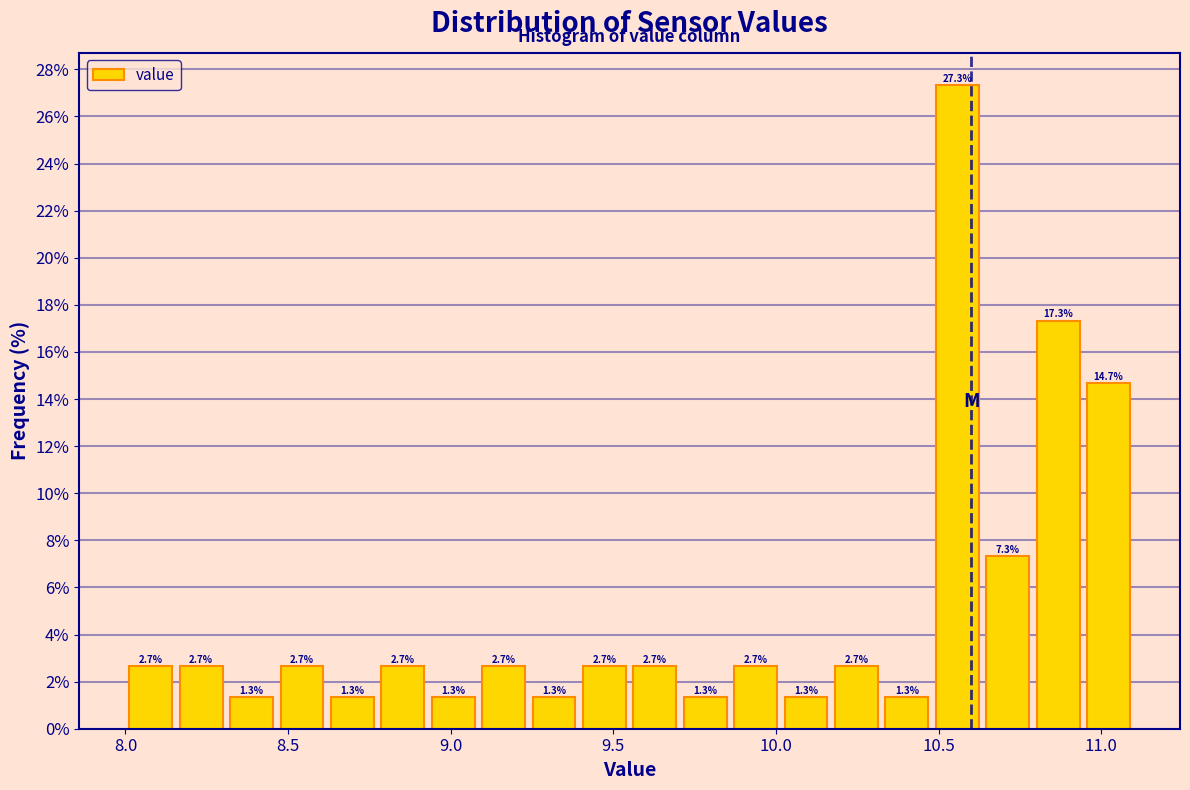

Around what value on the x-axis is the tallest bar? Give the approximate position of its centre, as read against the axis.

10.55